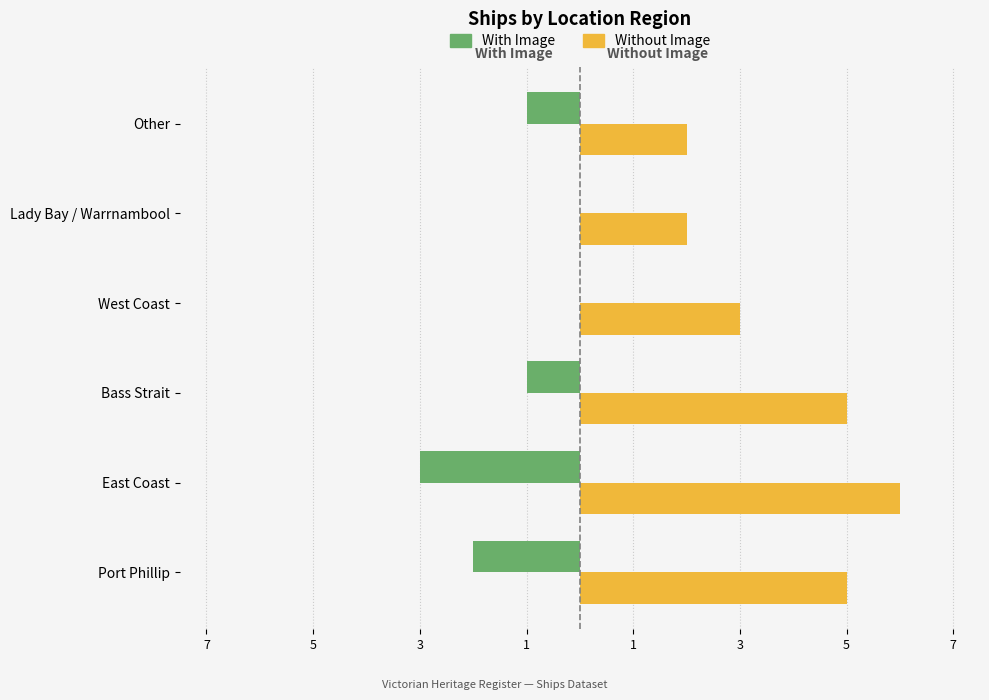

What are all the series names shown in the legend?

With Image, Without Image